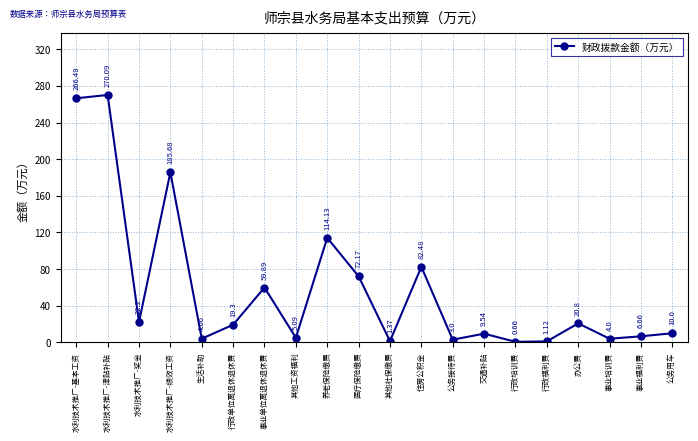

Rank the categories by value from highest to lowest.

水利技术推广-津贴补贴, 水利技术推广-基本工资, 水利技术推广-绩效工资, 养老保险缴费, 住房公积金, 医疗保险缴费, 事业单位离退休退休费, 水利技术推广-奖金, 办公费, 行政单位离退休退休费, 公务用车, 交通补贴, 事业福利费, 其他工资福利, 生活补助, 事业培训费, 公务接待费, 其他社保缴费, 行政福利费, 行政培训费